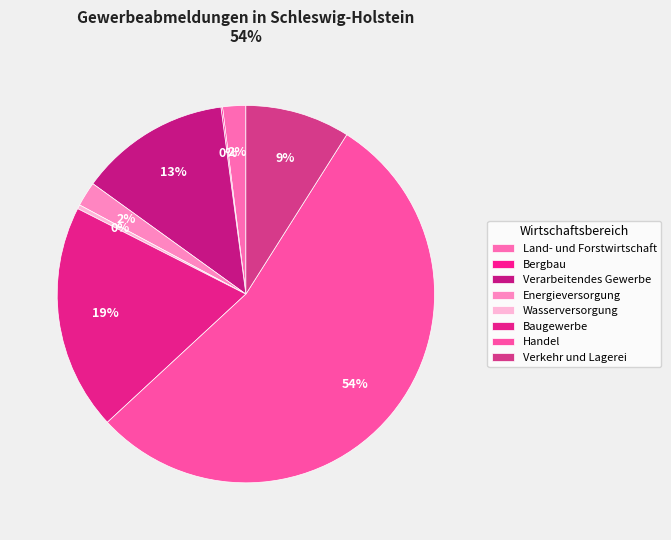

The Wasserversorgung slice represents 14% of the pie. True or false?

False